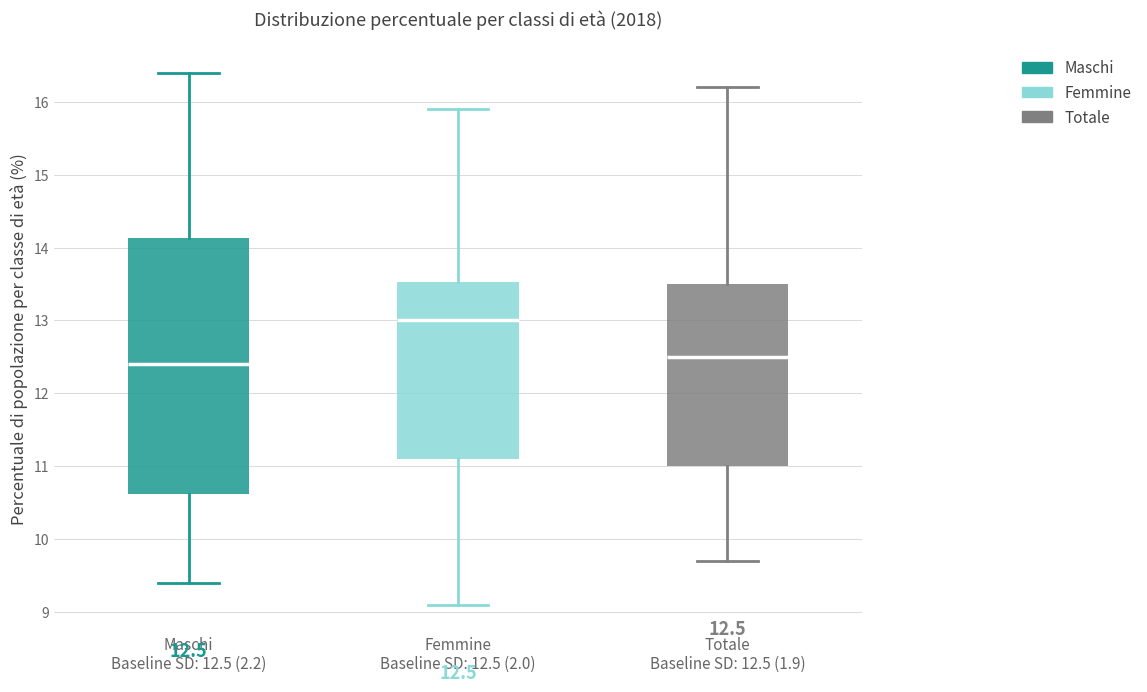

Comparing the boxes themselves (not the whiskers), which one is the tallest?

Maschi Baseline SD: 12.5 (2.2)